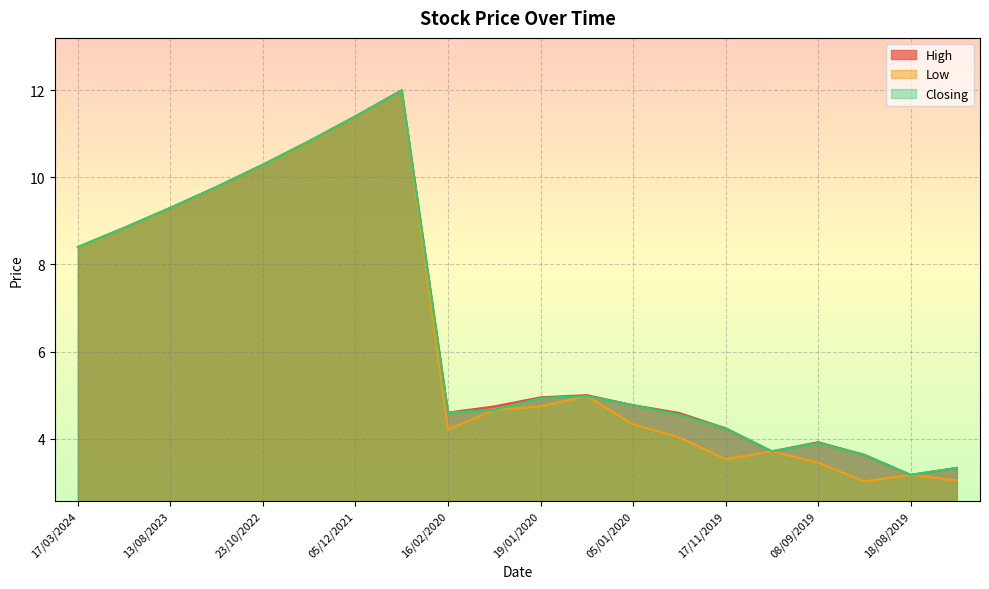

At which category does the chart reach its peak across all series?

31/10/2021